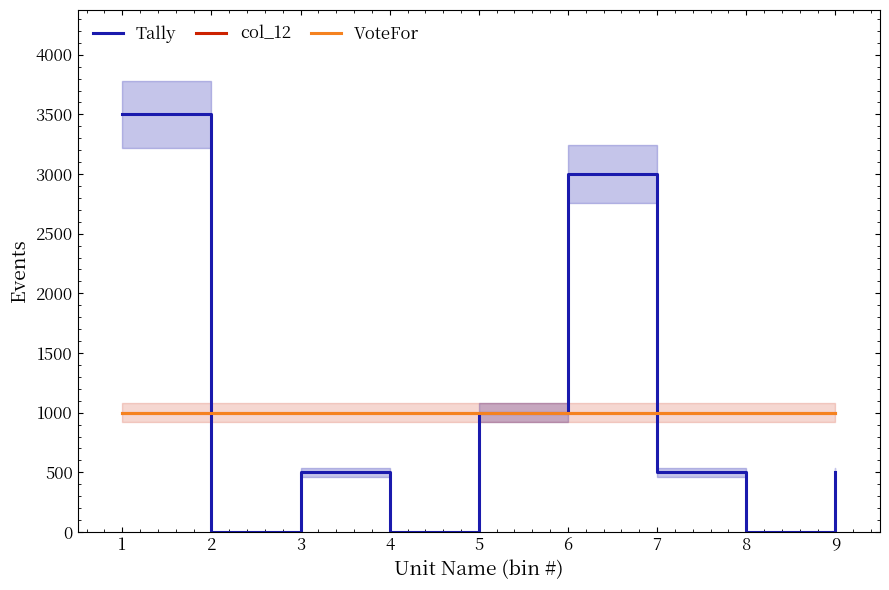

Rank the series at 2 from highest to lowest value.

col_12, VoteFor, Tally